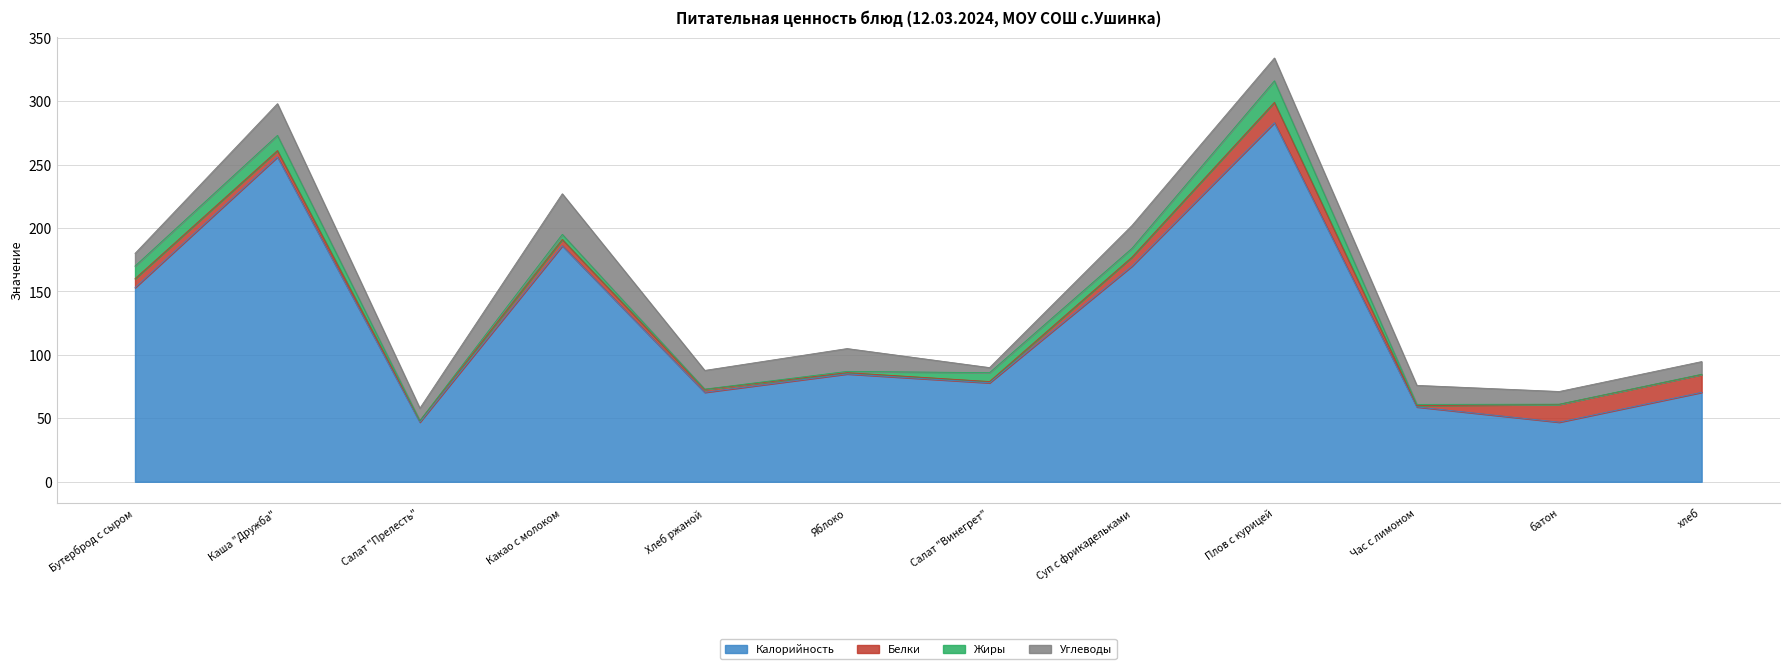

Which category has the highest value in the Углеводы series?

Какао с молоком